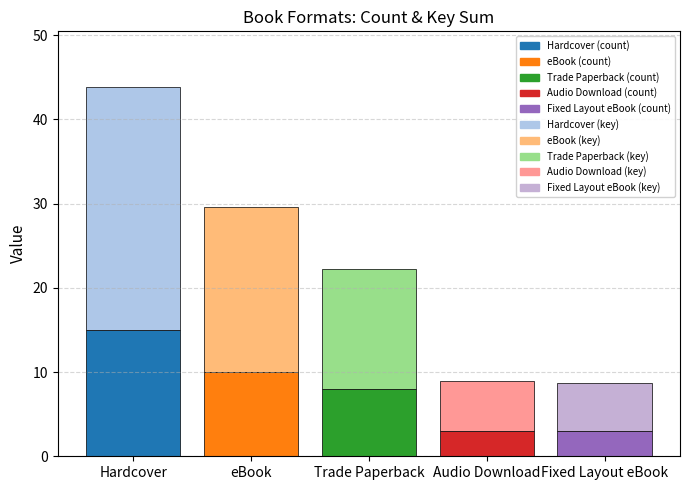

At which category is the sum across all series the highest?

Hardcover